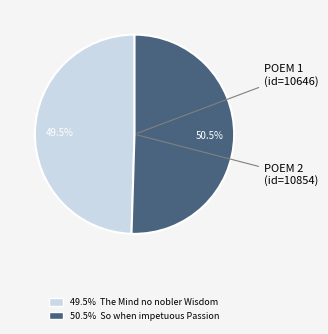

Is there any slice that represents more than half of the pie?

Yes